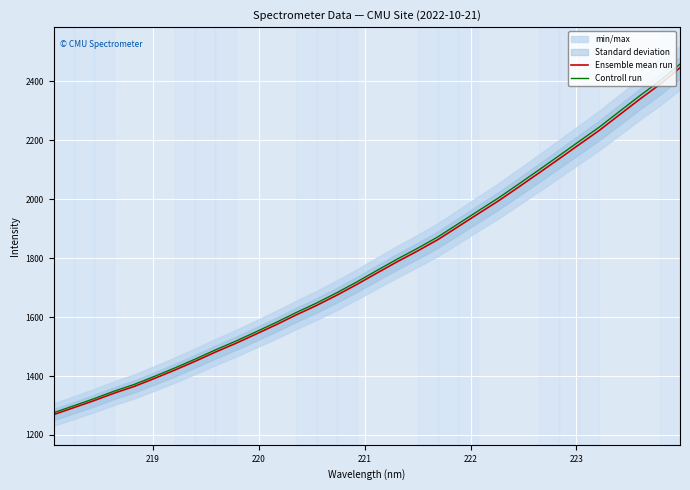

What is the value of the Ensemble mean run point at the 8th from the left?

1450.3